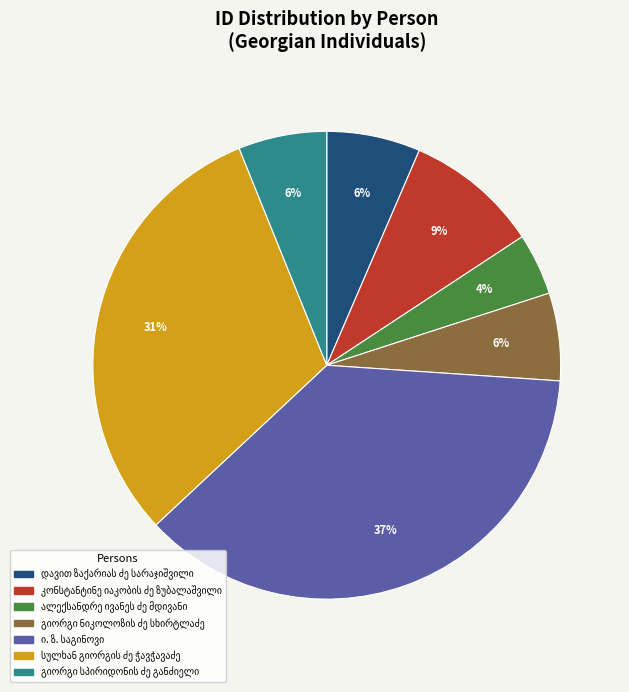

Is there a majority slice in this chart?

No